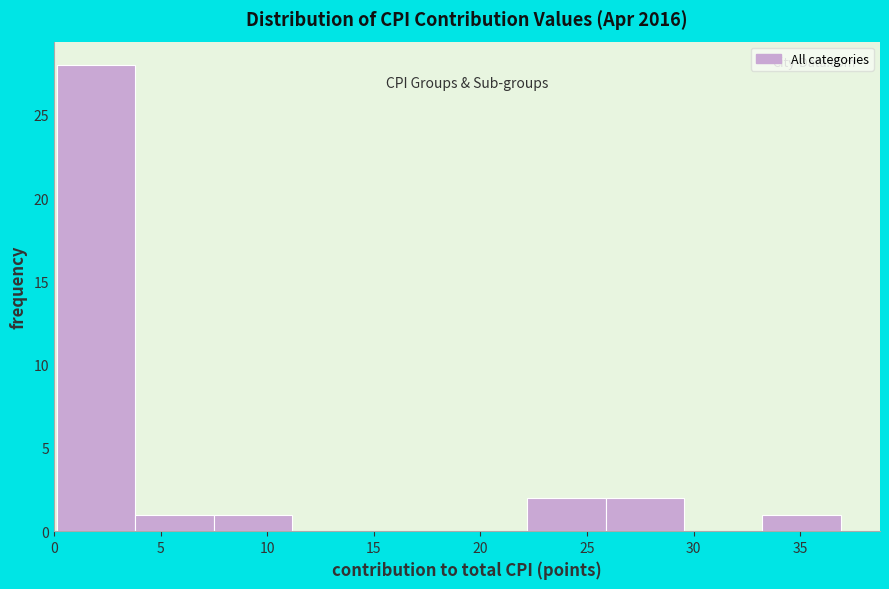

Reading left to right, list every bar in this chart as the range it spans on the x-axis followed by its height. Neither the bar edges nor the heights are printed on the chart, so give them approximately, as read against the axes.

0.0 to 4.0: 28
4.0 to 7.5: 1
7.5 to 11.0: 1
11.0 to 15.0: 0
15.0 to 18.5: 0
18.5 to 22.0: 0
22.0 to 26.0: 2
26.0 to 29.5: 2
29.5 to 33.0: 0
33.0 to 37.0: 1